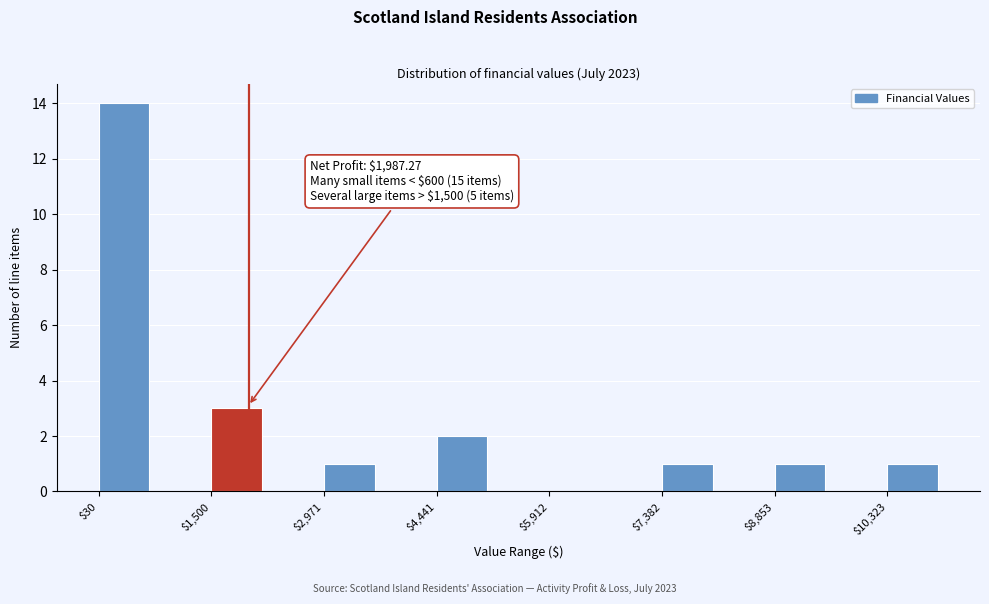

Around what value on the x-axis is the tallest bar? Give the approximate position of its centre, as read against the axis.

400